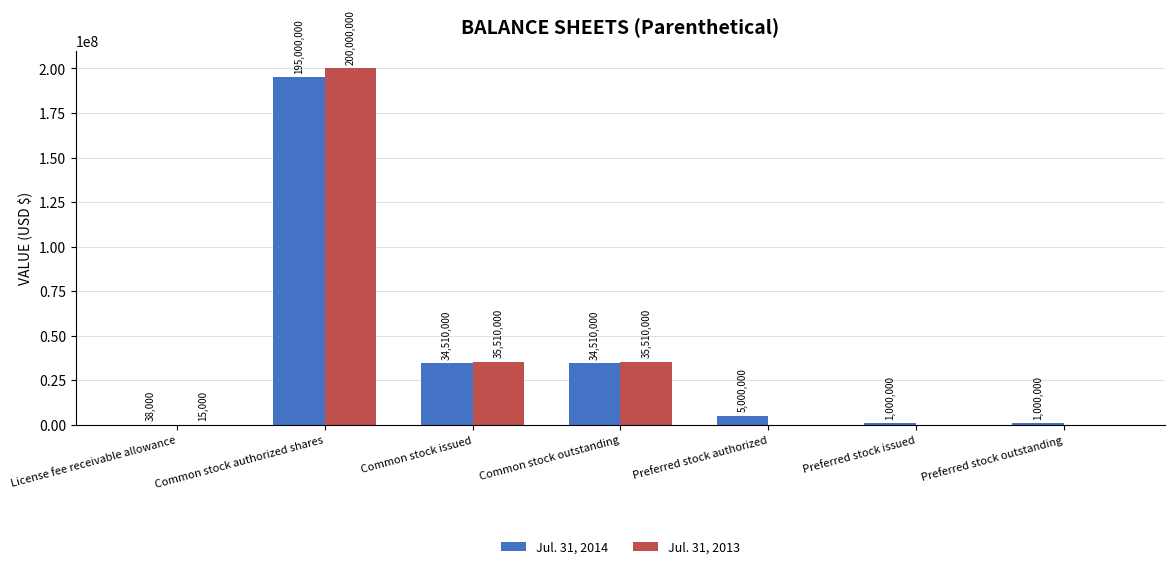

What is the total value across all series at Common stock outstanding?

70020000